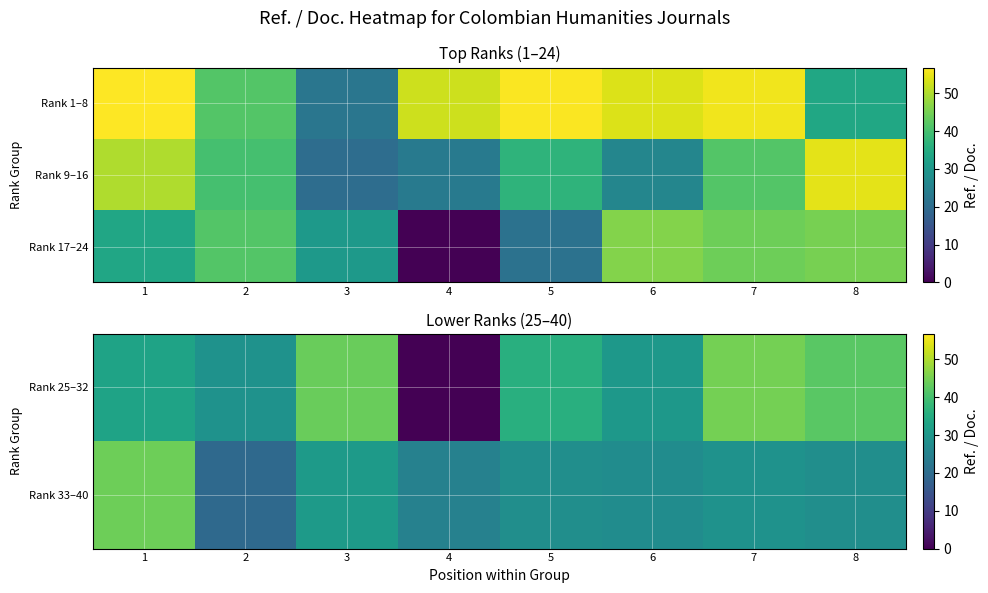

Where is Rank 33–40 nearest to the value 31?

3